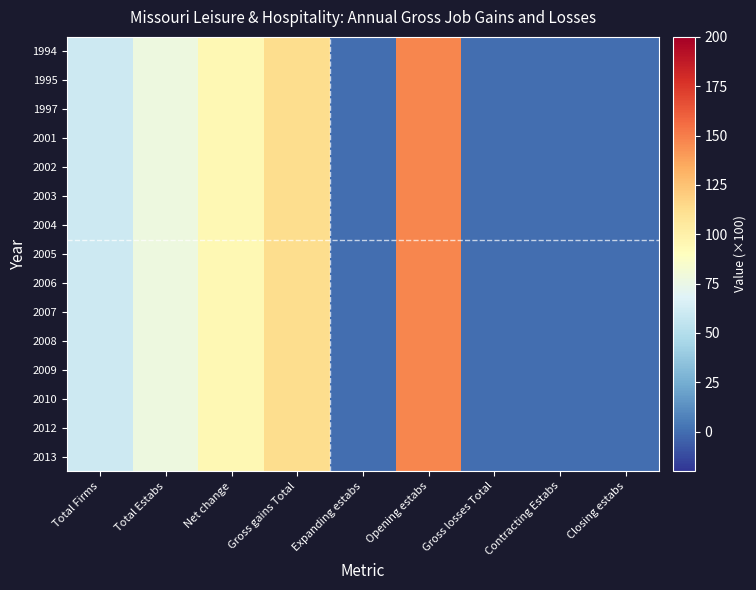

How many distinct data groups are displayed?

15